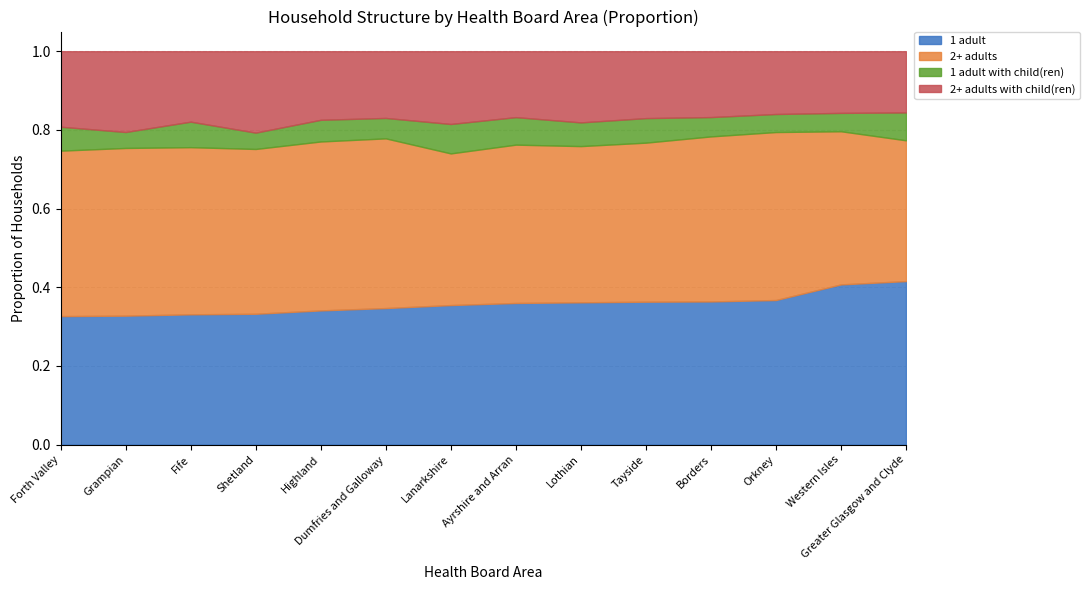

Is it true that 1 adult with child(ren) equals 0.1 at Highland?

True